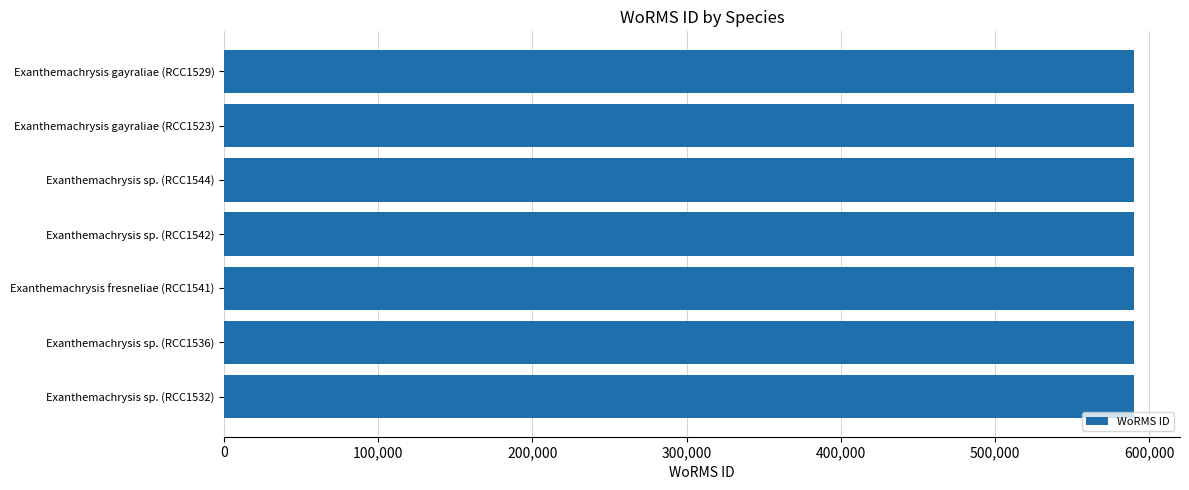

What is the greatest value displayed?

590562